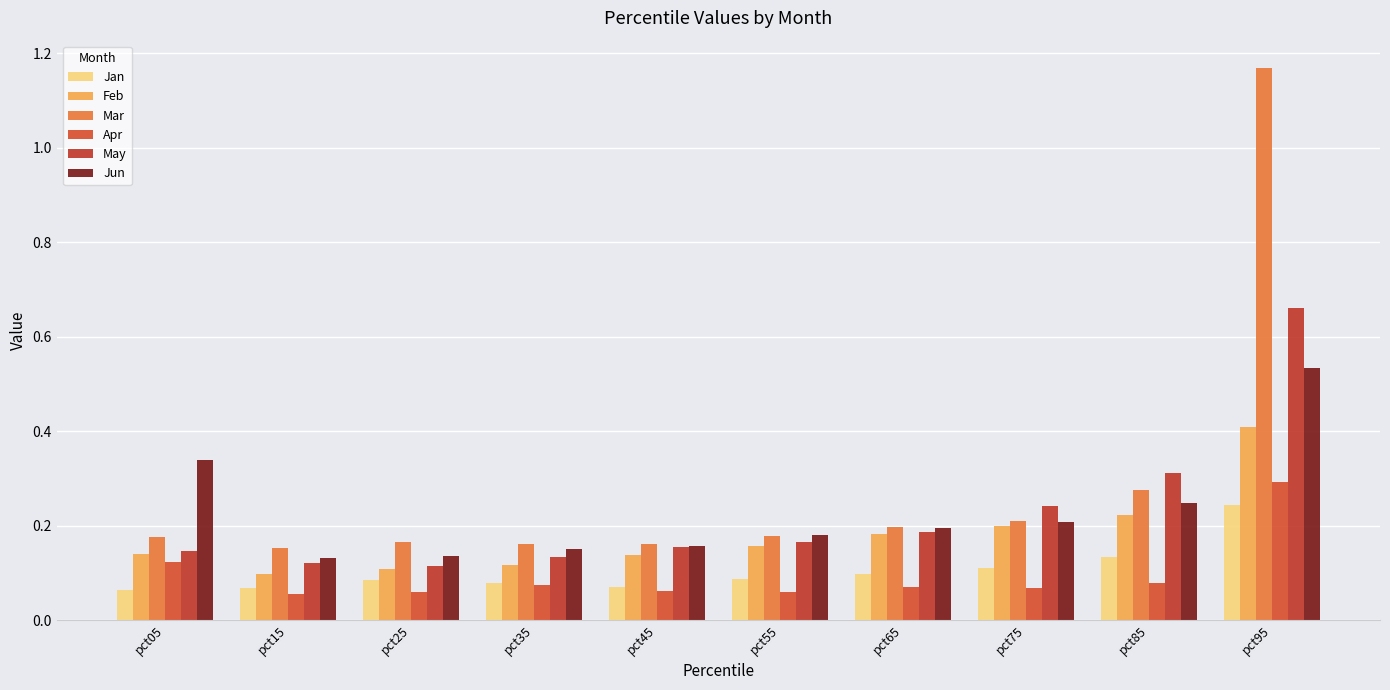

Is the value of May at pct75 greater than the value of Jun at pct45?

Yes